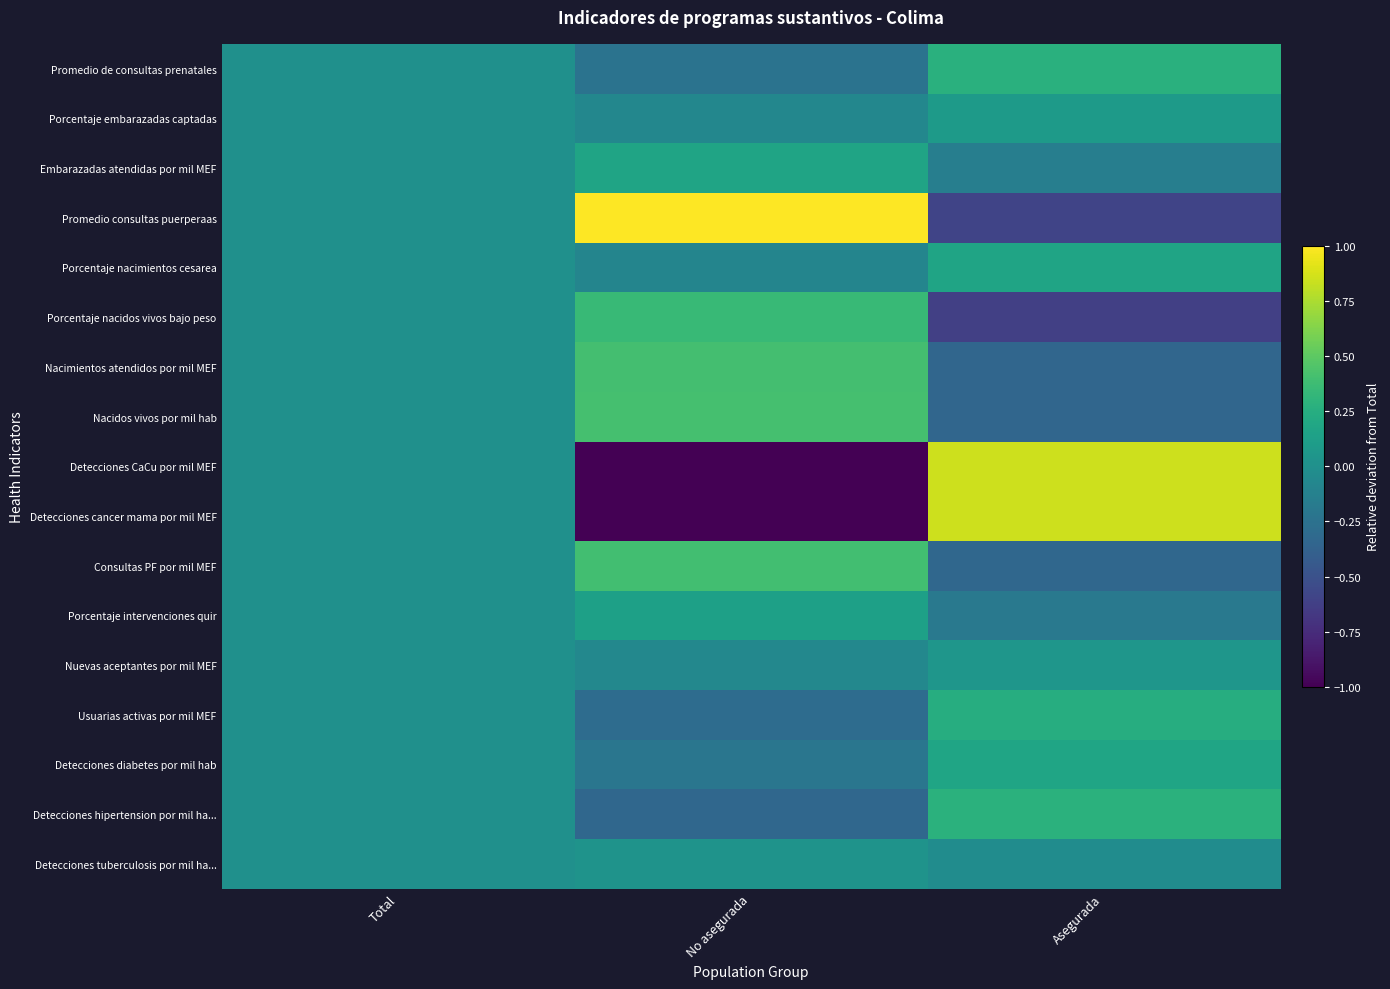

Reading left to right, transcribe all the data shown in this chart.

Promedio de consultas prenatales: Total=0.0	No asegurada=-0.2	Asegurada=0.3
Porcentaje embarazadas captadas: Total=0.0	No asegurada=-0.1	Asegurada=0.1
Embarazadas atendidas por mil MEF: Total=0.0	No asegurada=0.2	Asegurada=-0.1
Promedio consultas puerperaas: Total=0.0	No asegurada=2.4	Asegurada=-0.6
Porcentaje nacimientos cesarea: Total=0.0	No asegurada=-0.1	Asegurada=0.2
Porcentaje nacidos vivos bajo peso: Total=0.0	No asegurada=0.3	Asegurada=-0.6
Nacimientos atendidos por mil MEF: Total=0.0	No asegurada=0.4	Asegurada=-0.3
Nacidos vivos por mil hab: Total=0.0	No asegurada=0.4	Asegurada=-0.3
Detecciones CaCu por mil MEF: Total=0.0	No asegurada=-1.0	Asegurada=0.8
Detecciones cancer mama por mil MEF: Total=0.0	No asegurada=-1.0	Asegurada=0.8
Consultas PF por mil MEF: Total=0.0	No asegurada=0.4	Asegurada=-0.3
Porcentaje intervenciones quir: Total=0.0	No asegurada=0.1	Asegurada=-0.2
Nuevas aceptantes por mil MEF: Total=0.0	No asegurada=-0.1	Asegurada=0.1
Usuarias activas por mil MEF: Total=0.0	No asegurada=-0.3	Asegurada=0.2
Detecciones diabetes por mil hab: Total=0.0	No asegurada=-0.2	Asegurada=0.2
Detecciones hipertension por mil ha...: Total=0.0	No asegurada=-0.3	Asegurada=0.3
Detecciones tuberculosis por mil ha...: Total=0.0	No asegurada=0.0	Asegurada=-0.0